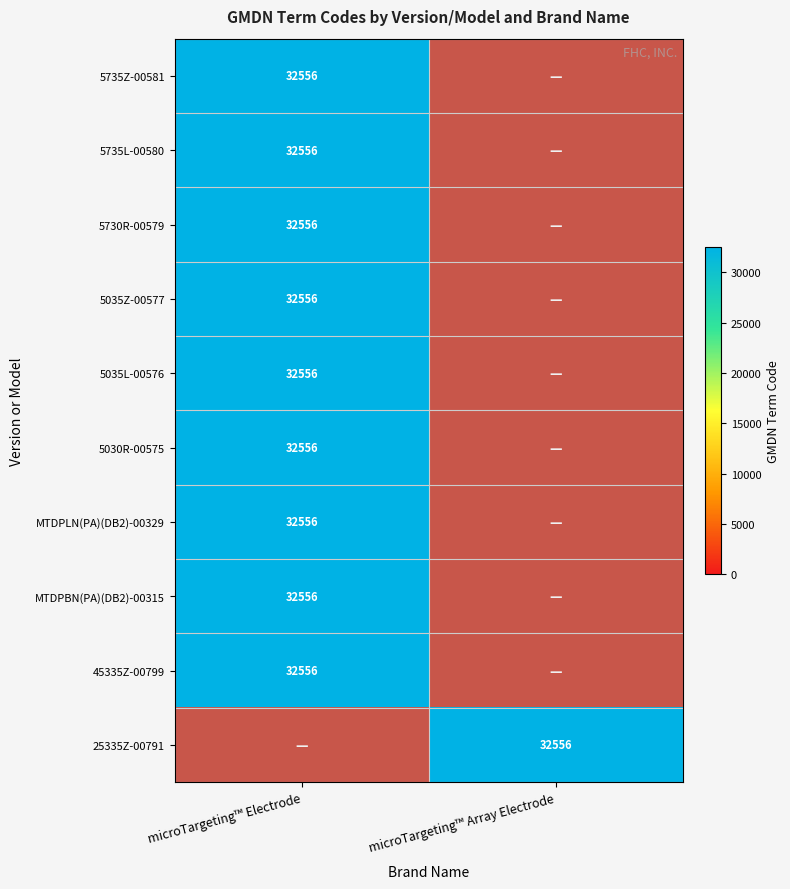

What is the total value across all series at microTargeting™ Array Electrode?

9